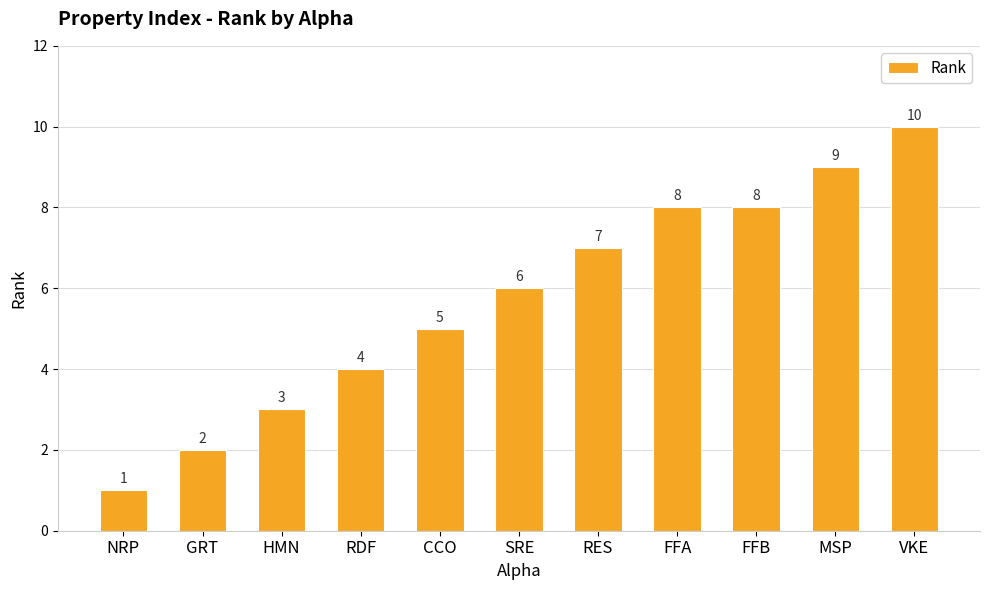

What is the difference between the maximum and minimum values?

9